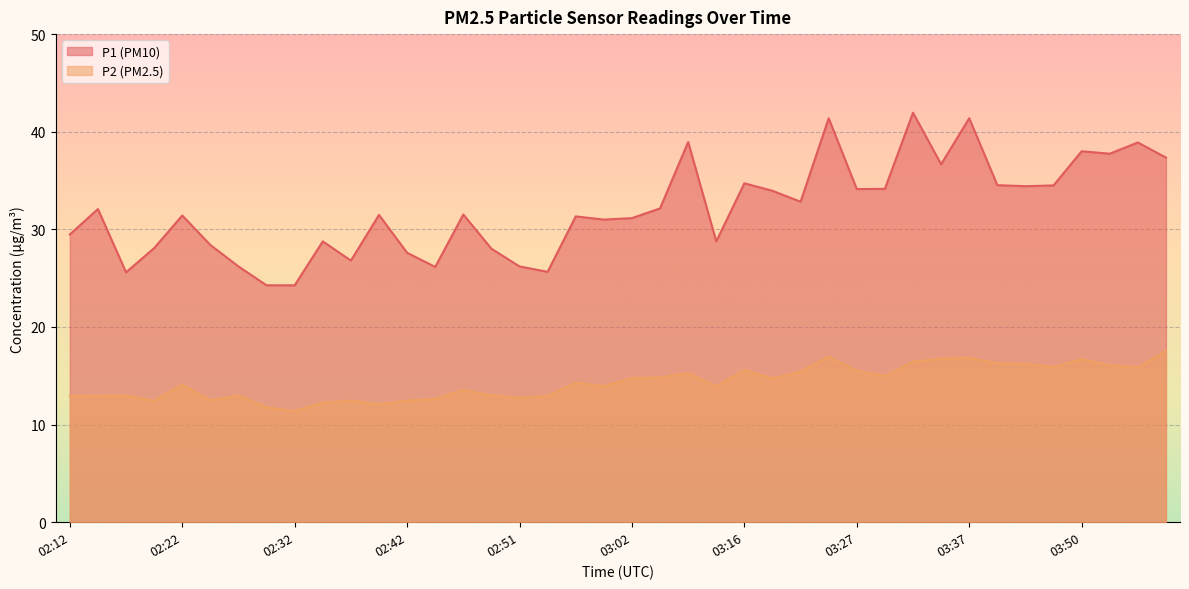

Rank the categories by P2 value from lowest to highest.

02:32, 02:29, 02:39, 02:34, 02:19, 02:37, 02:42, 02:24, 02:44, 02:51, 02:12, 02:54, 02:14, 02:17, 02:27, 02:49, 02:47, 03:09, 02:59, 02:22, 02:57, 03:19, 03:02, 03:04, 03:29, 03:07, 03:22, 03:27, 03:16, 03:55, 03:48, 03:53, 03:42, 03:39, 03:32, 03:50, 03:34, 03:37, 03:24, 03:58